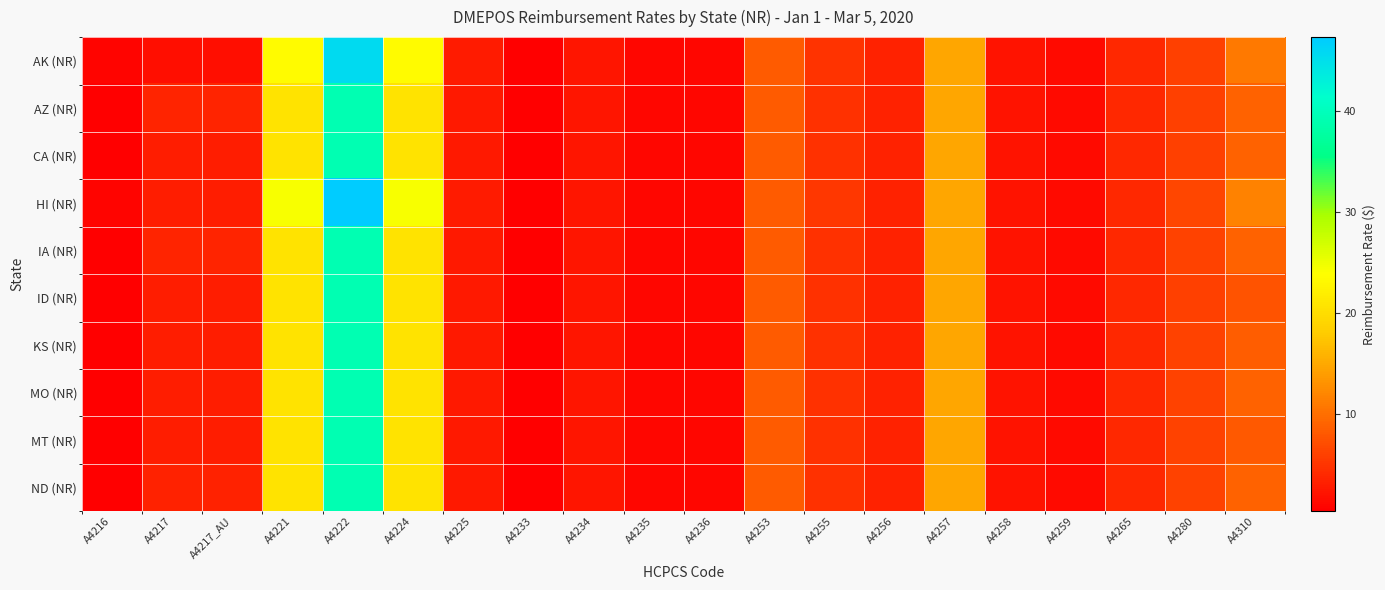

Which series changed the most between A4225 and A4236?

AK (NR)